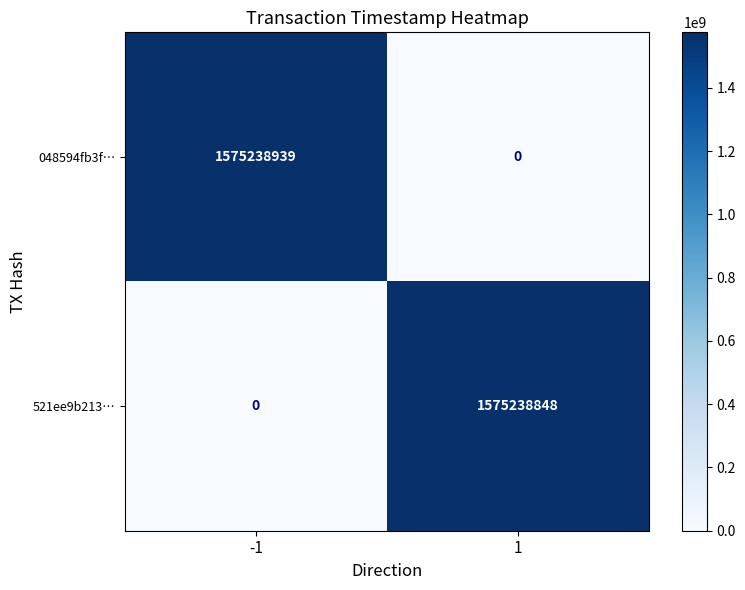

Between -1 and 1, which series saw the biggest shift?

048594fb3f…